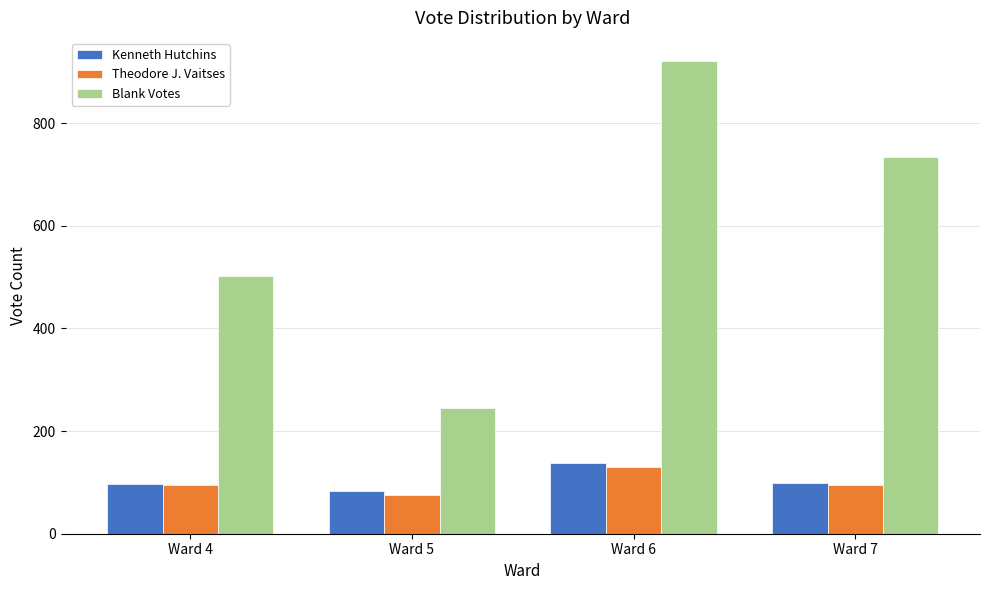

What is the difference between the maximum and minimum values in the Blank Votes series?

675